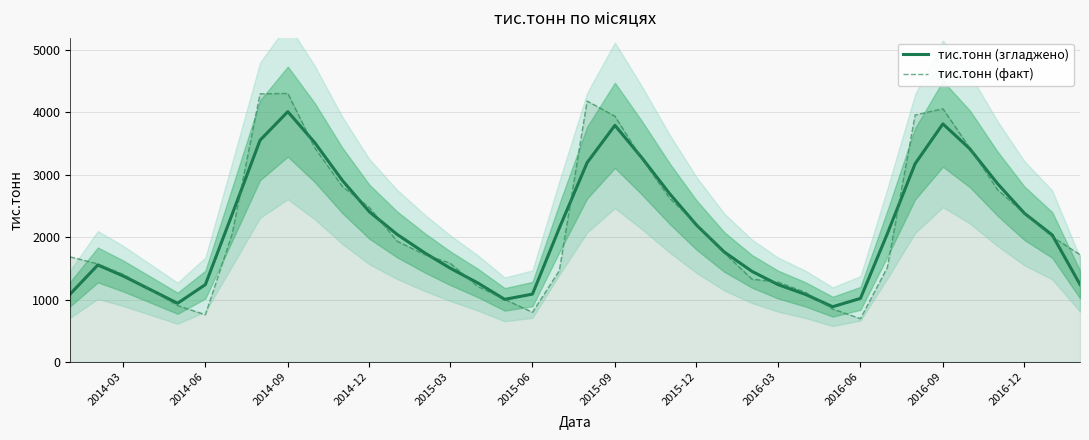

Rank the series by their maximum value, from highest to lowest.

тис.тонн (факт), тис.тонн (згладжено)